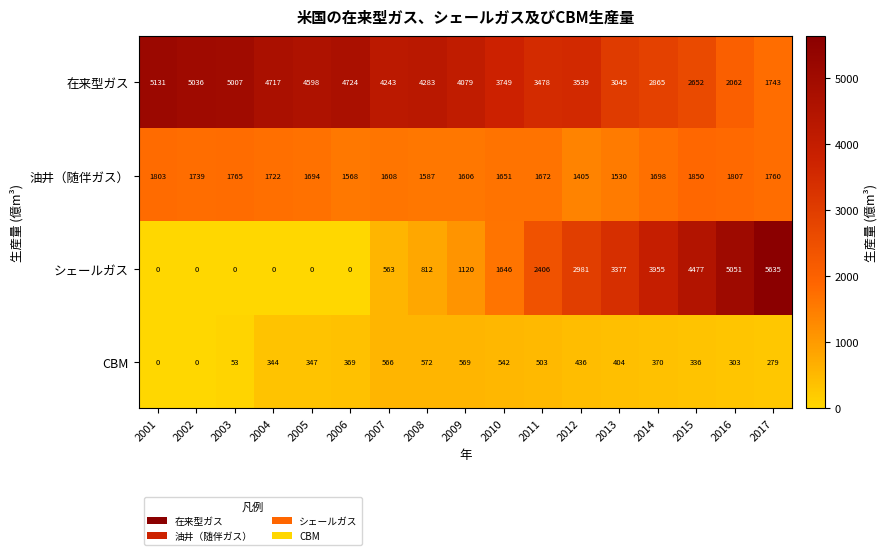

True or false: CBM has a value of 209 at 2007.

False